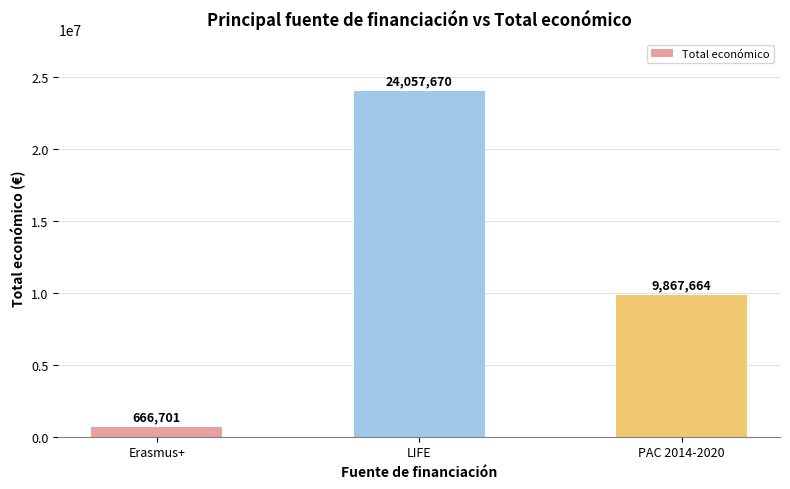

What is the minimum value shown in the chart?

666701